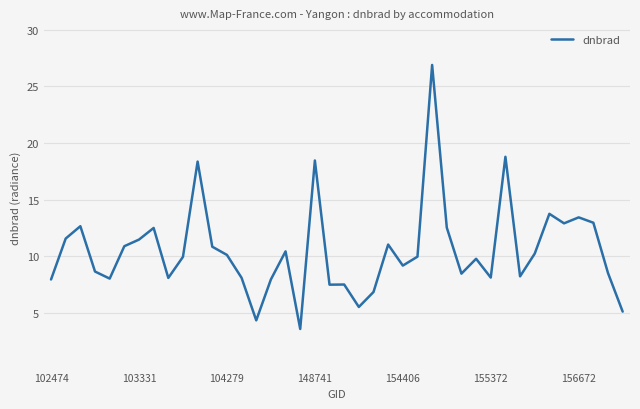

What is the difference between the maximum and minimum values?

23.3